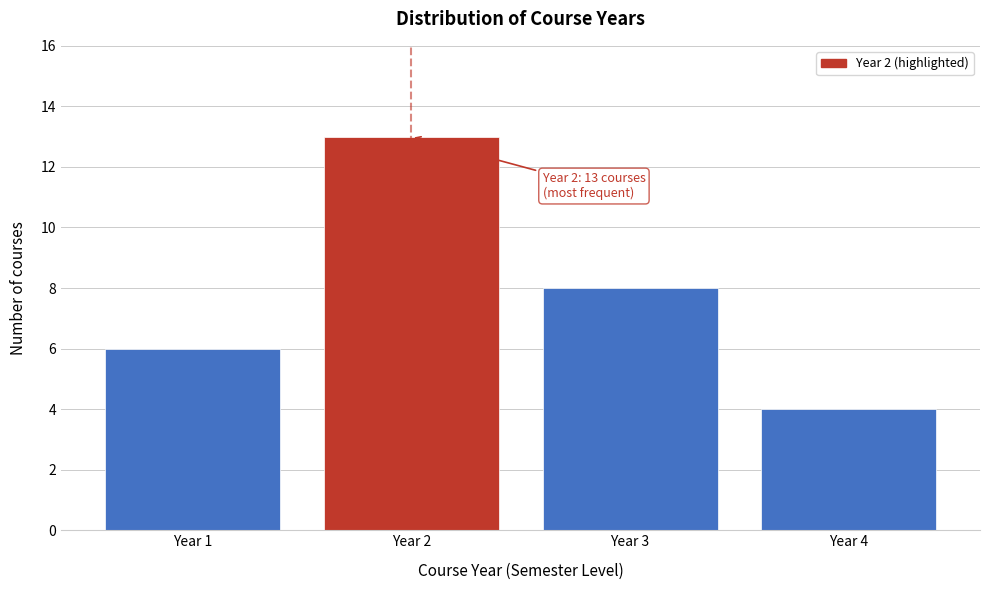

Reading left to right, extract all data points from this chart.

6	13	8	4